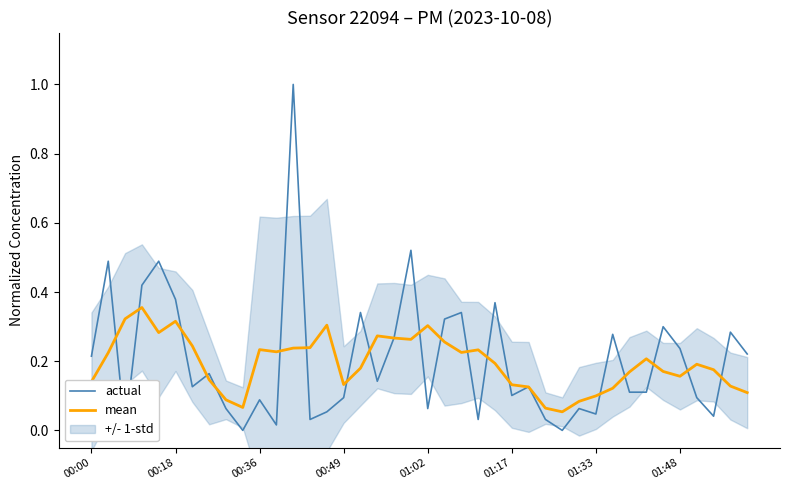

Which series has the widest spread of values?

actual